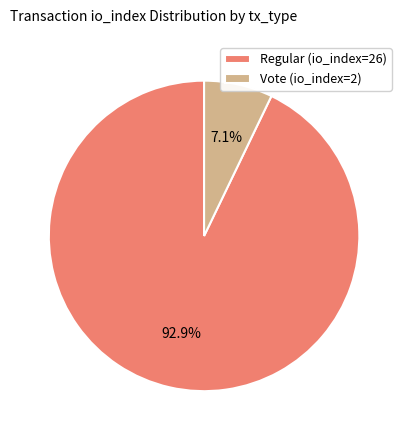

Which has a higher value, Regular (io_index=26) or Vote (io_index=2)?

Regular (io_index=26)